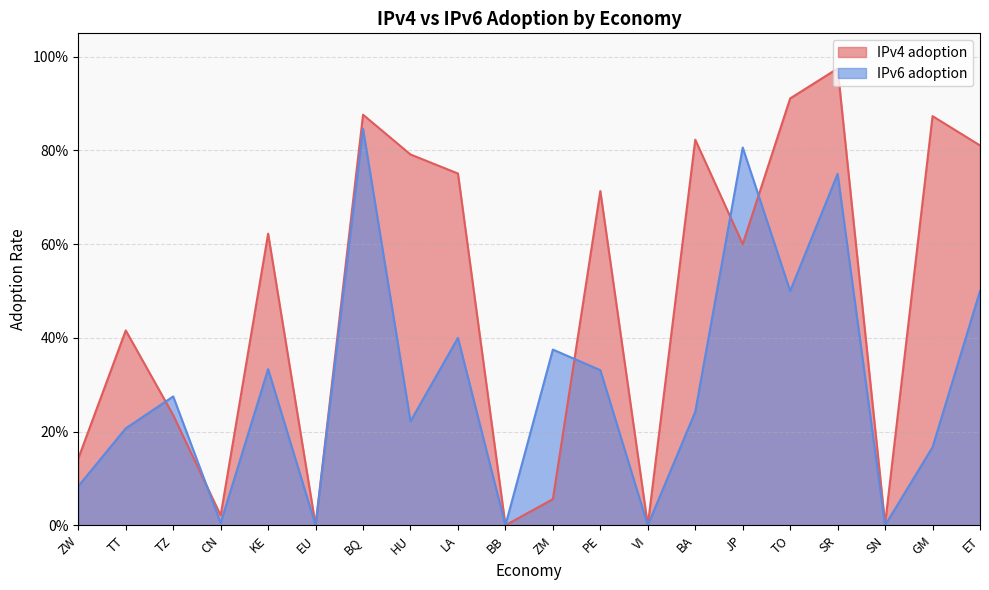

What is the value of the IPv4 adoption point at the 7th from the left?

0.9